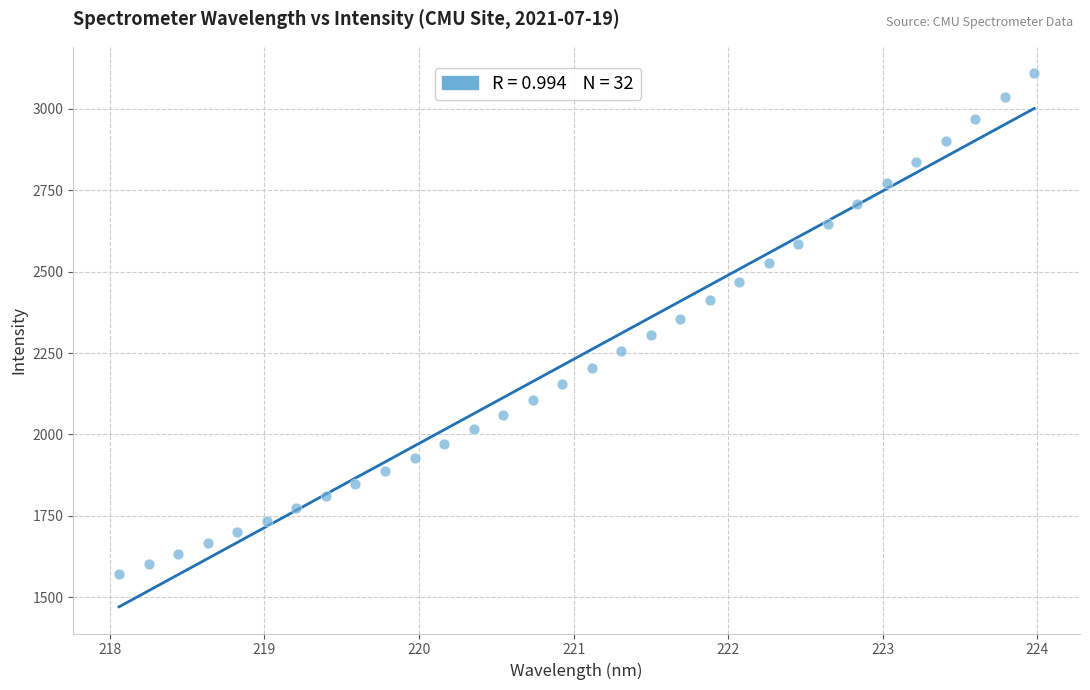

What is the range of X values (max minus min)?

5.9